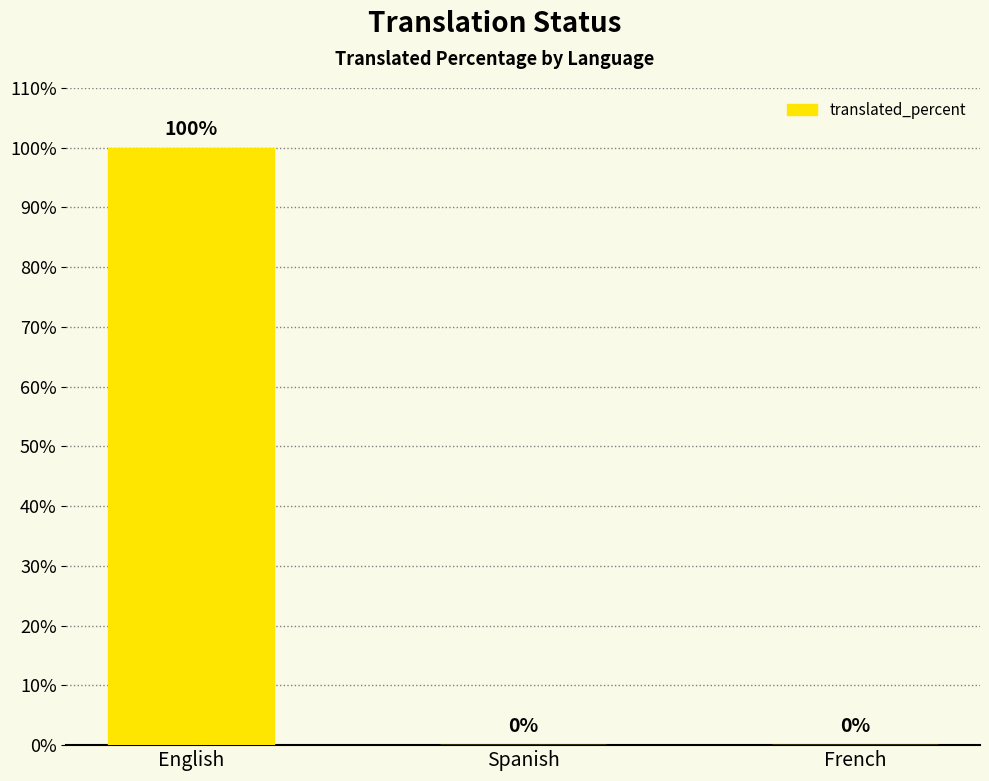

How many values are between 0 and 100?

3